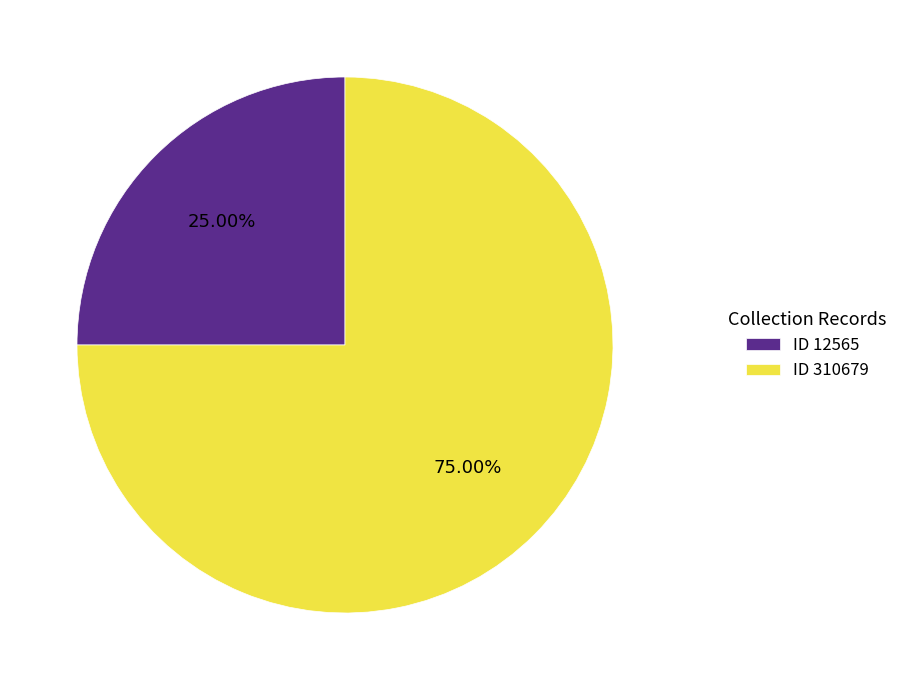

Is the sum of ID 12565 and ID 310679 greater than half?

Yes